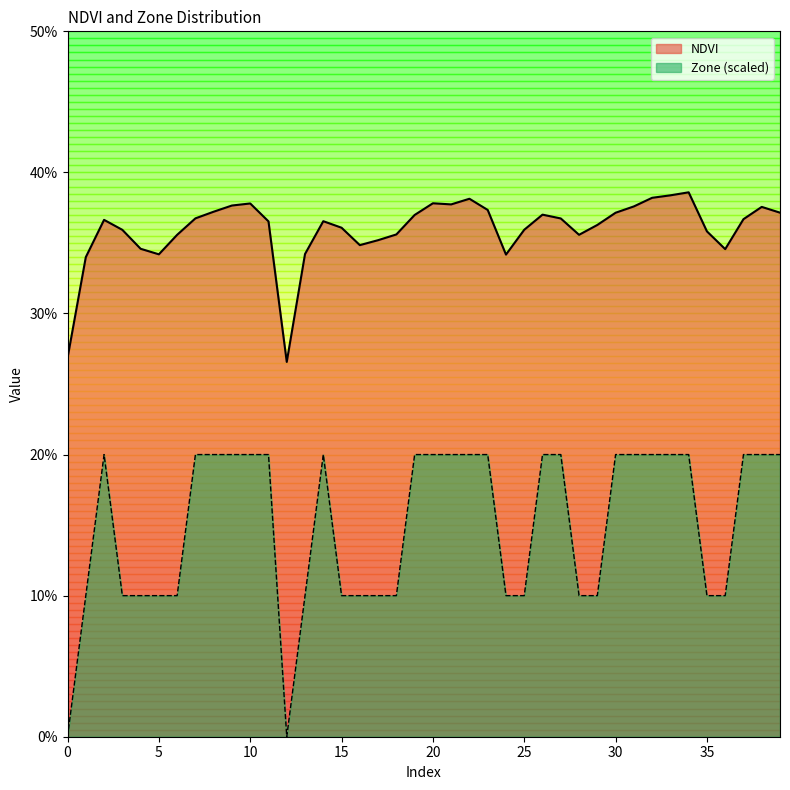

Between 29 and 25, which is larger?

29